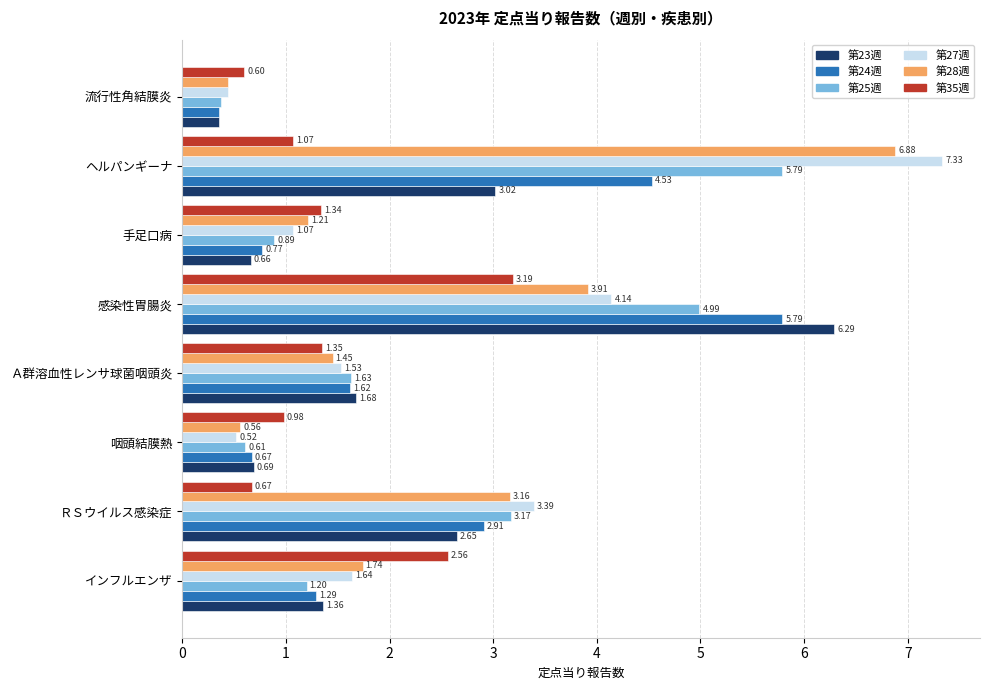

What is the difference between the maximum and minimum values in the 第28週 series?

6.4